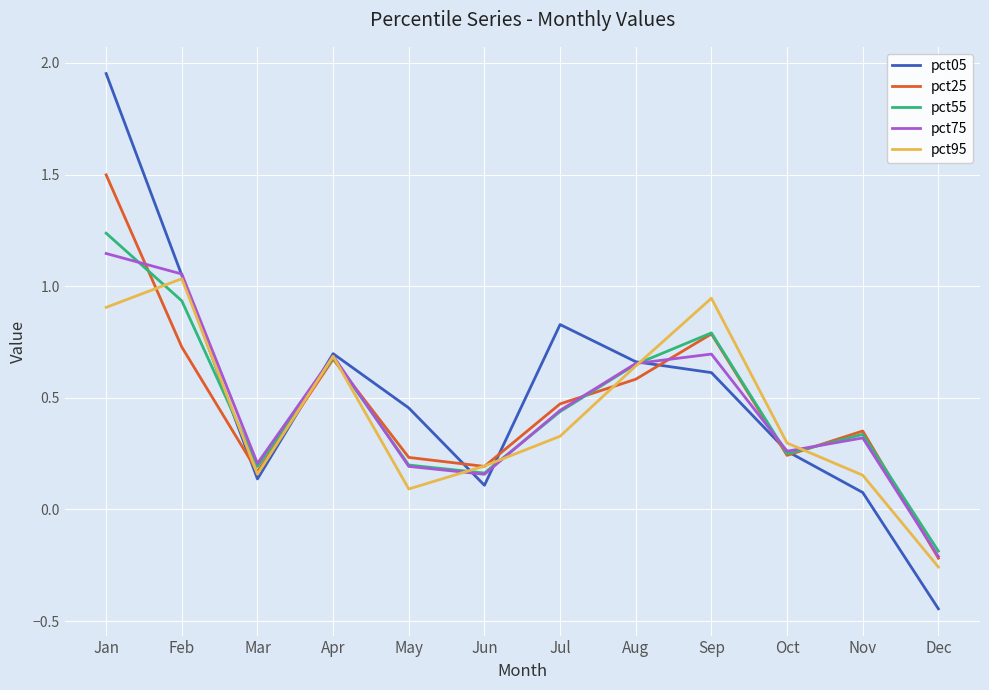

Which series has the largest range (max minus min)?

pct05